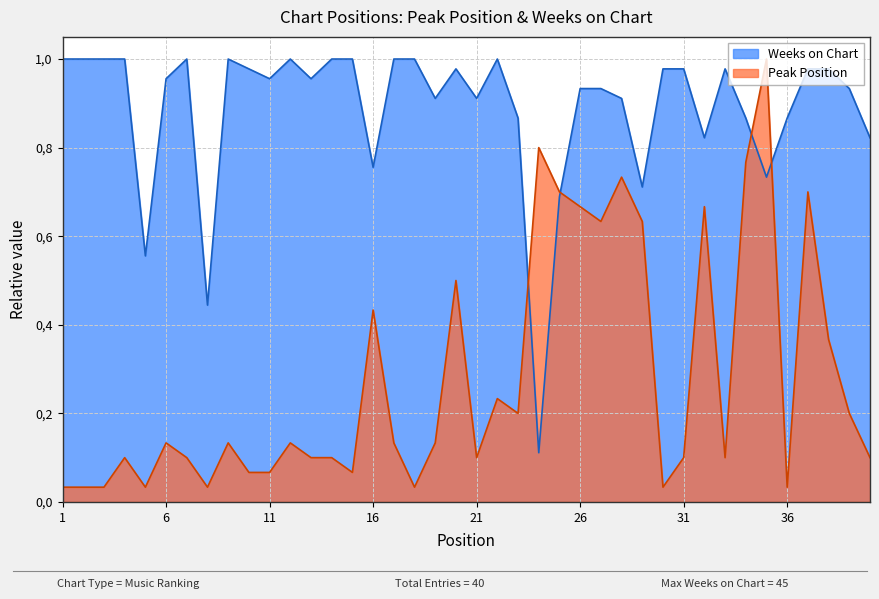

Where is Peak Position nearest to the value 0?

1